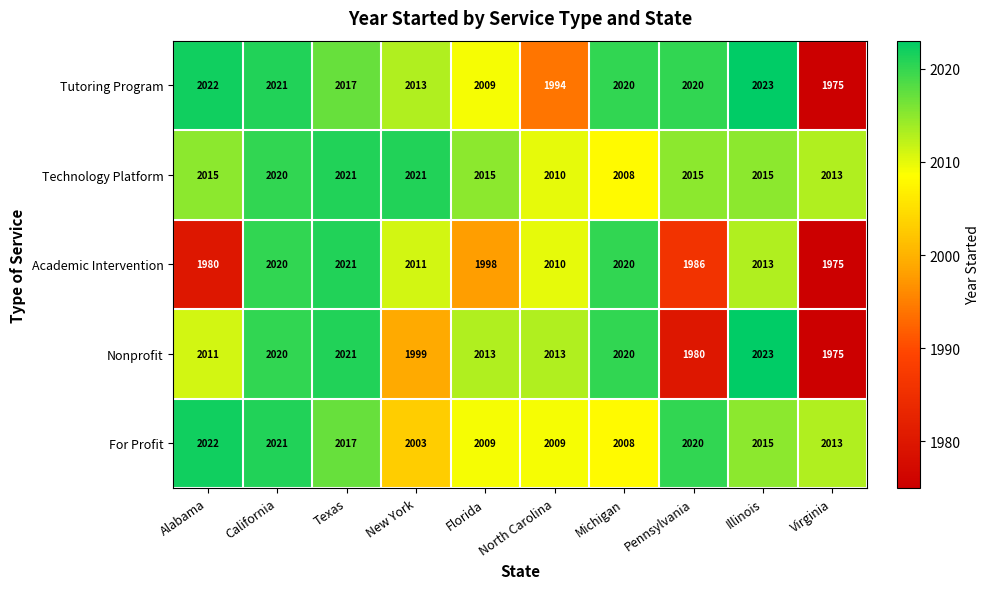

Which series has the largest total across all categories?

Technology Platform